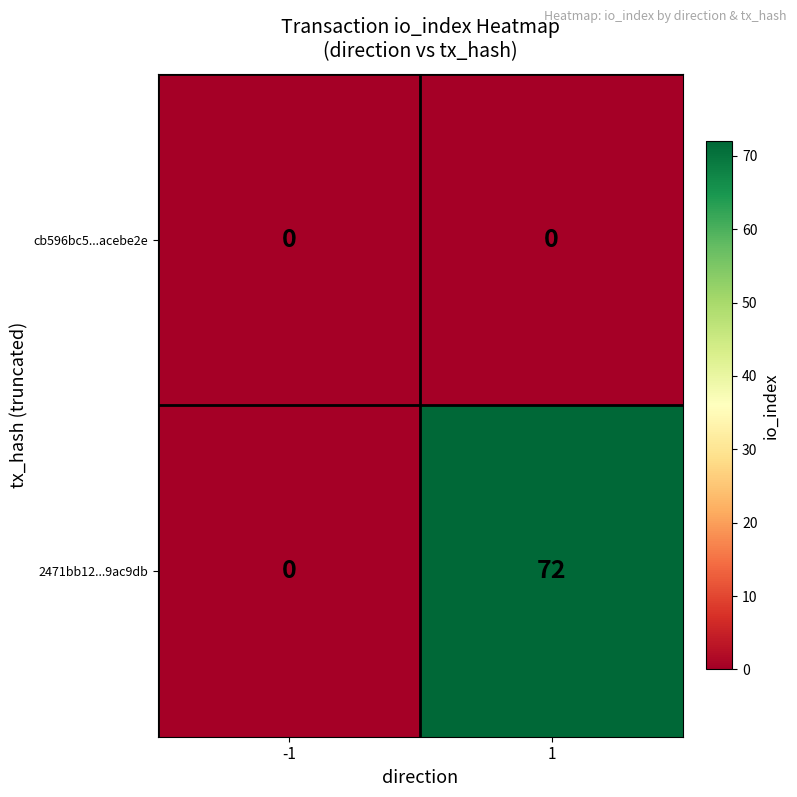

Rank the series by their maximum value, from lowest to highest.

cb596bc5...acebe2e, 2471bb12...9ac9db